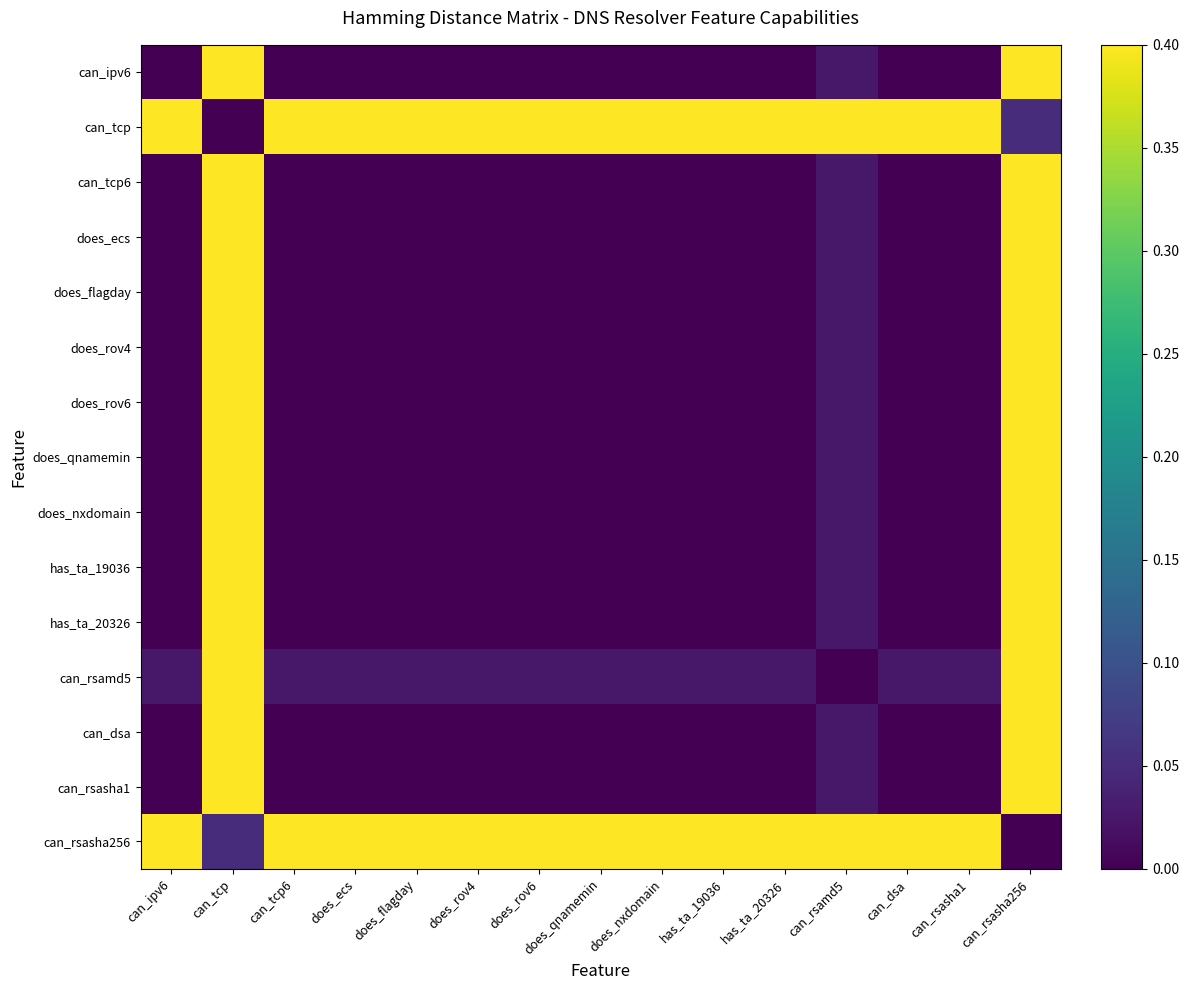

What is the difference between the highest and lowest values at does_qnamemin?

1.0